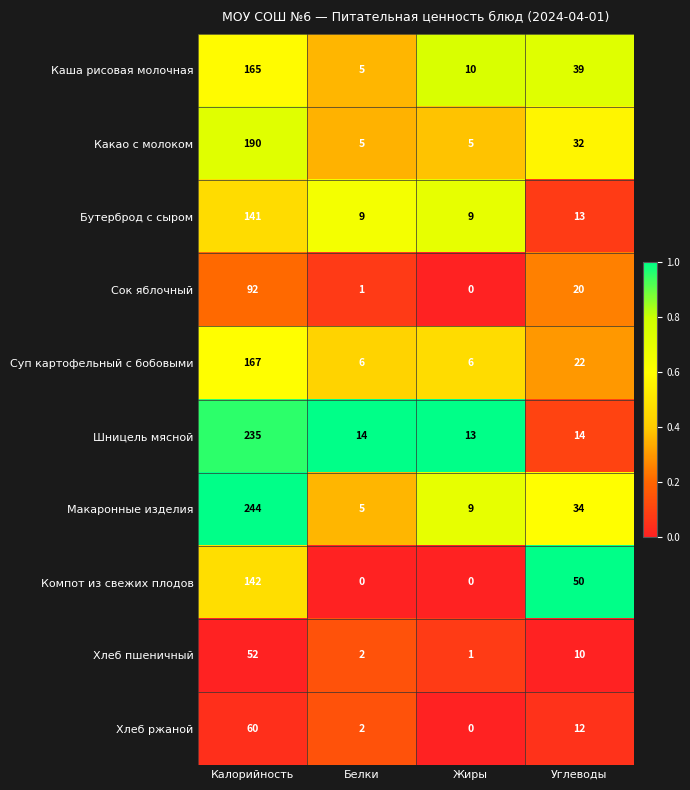

How many distinct data groups are displayed?

10